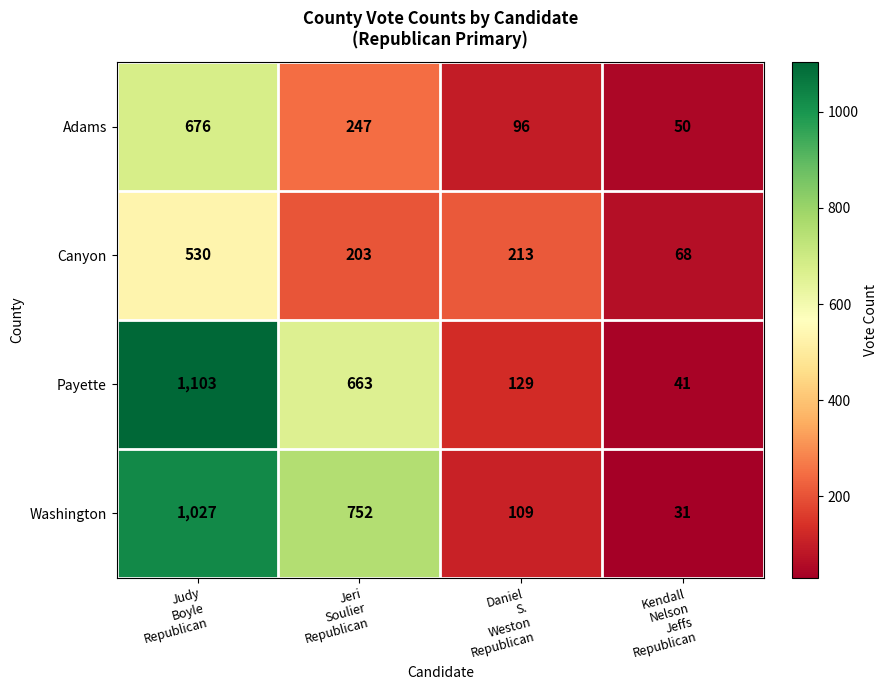

What is the difference between the maximum and second lowest values in the Payette series?

974